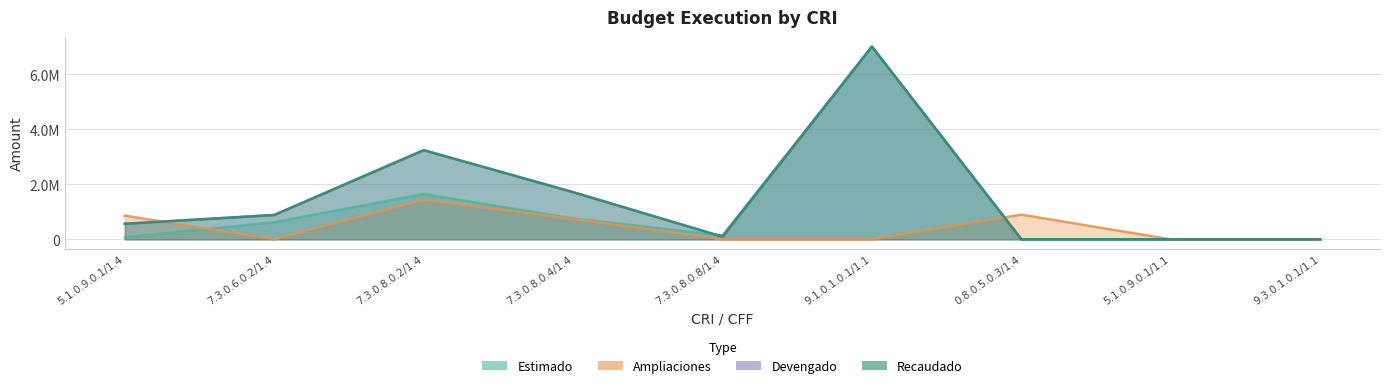

What position from the left is 7.3.0.8.0.2/1.4?

3